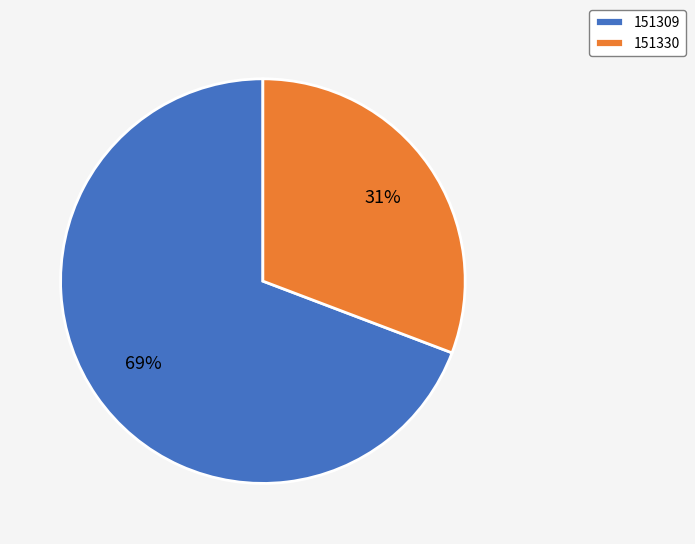

Rank the categories by value from lowest to highest.

151330, 151309